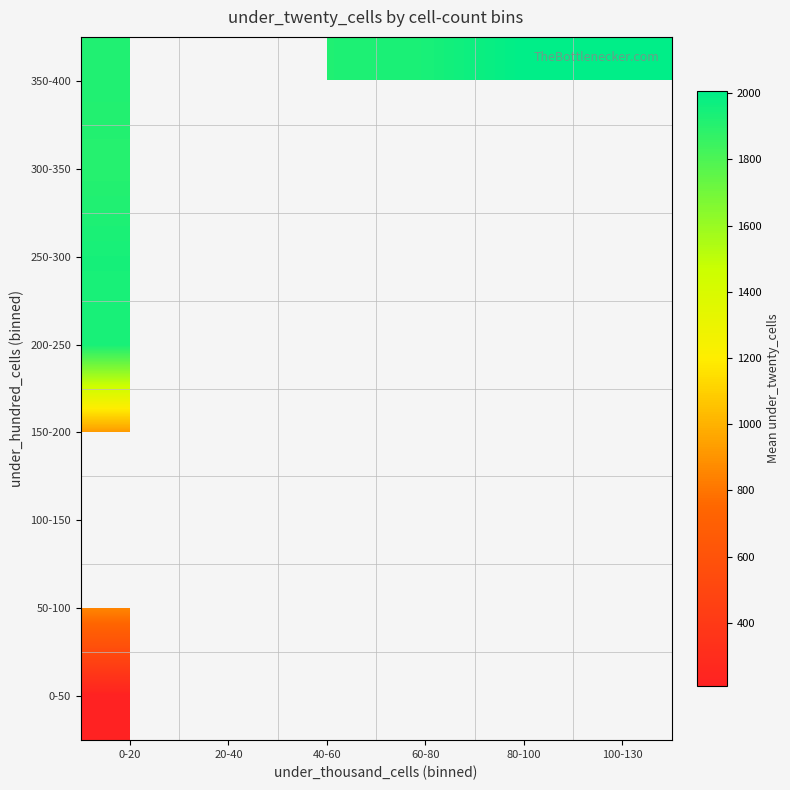

At which category does the chart reach its peak across all series?

100-130